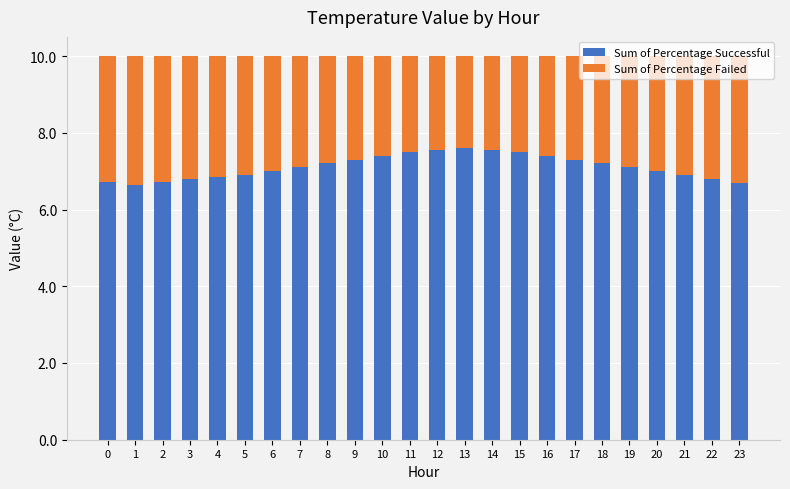

What is the maximum value for Sum of Percentage Successful?

7.6